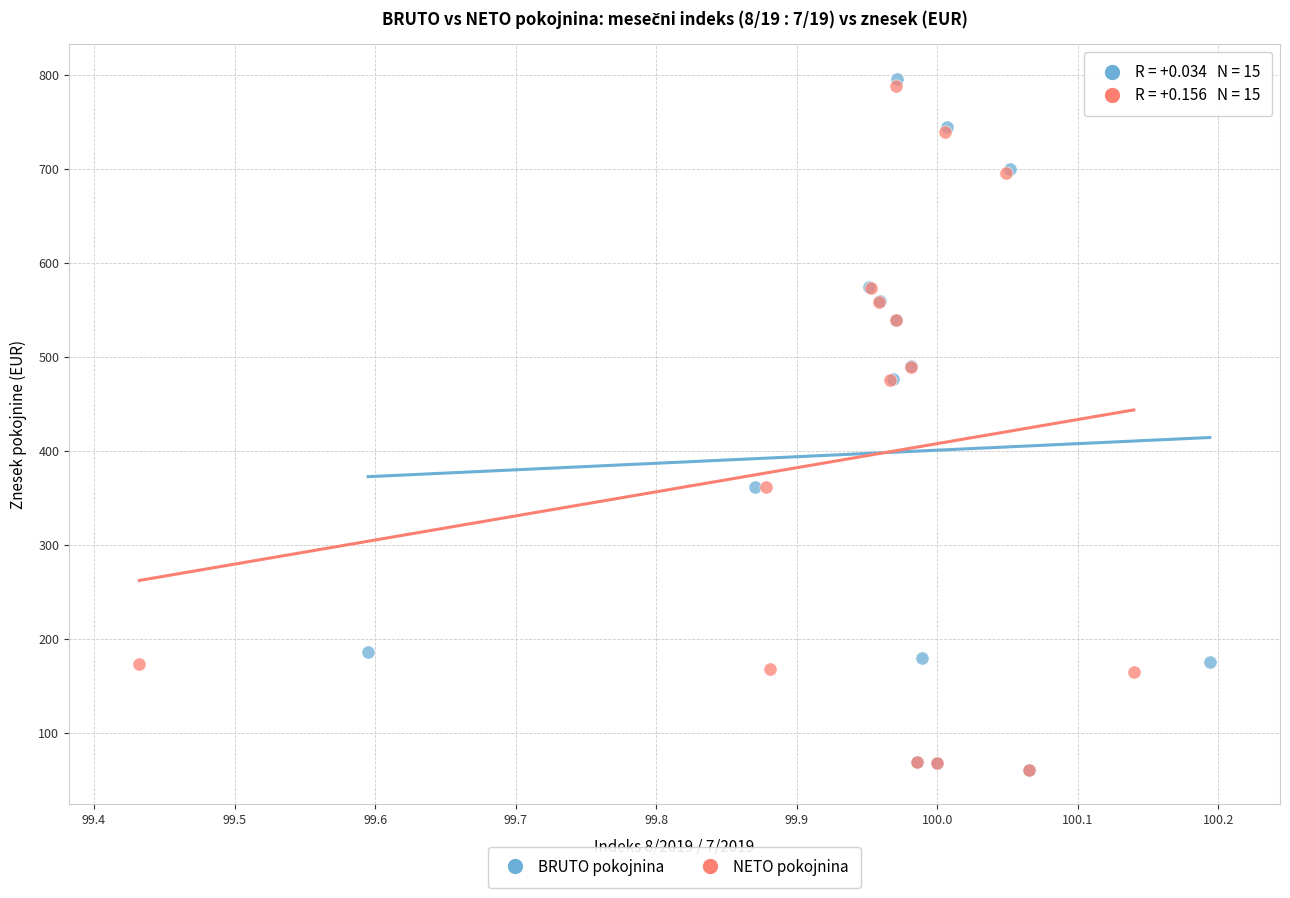

What are all the series names shown in the legend?

BRUTO pokojnina, NETO pokojnina